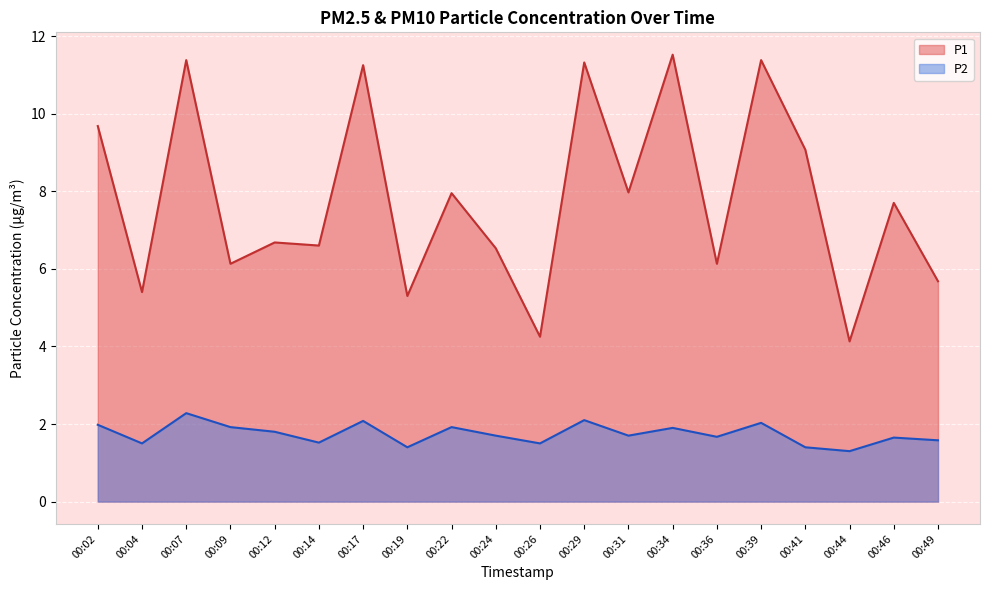

True or false: P1 and P2 intersect in this chart.

False